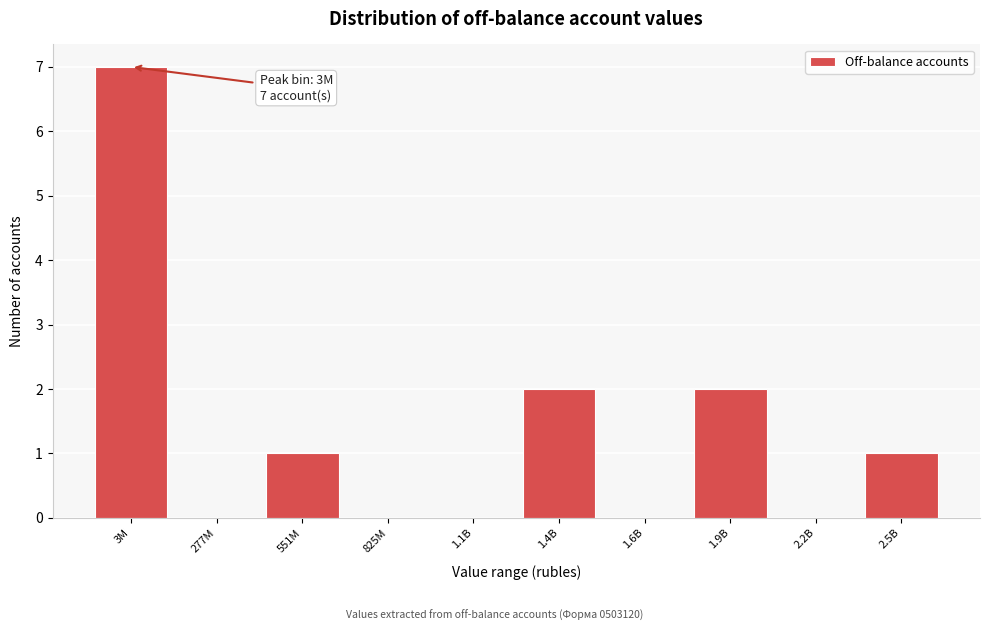

The chart shows a value of 0 at 277M. True or false?

True